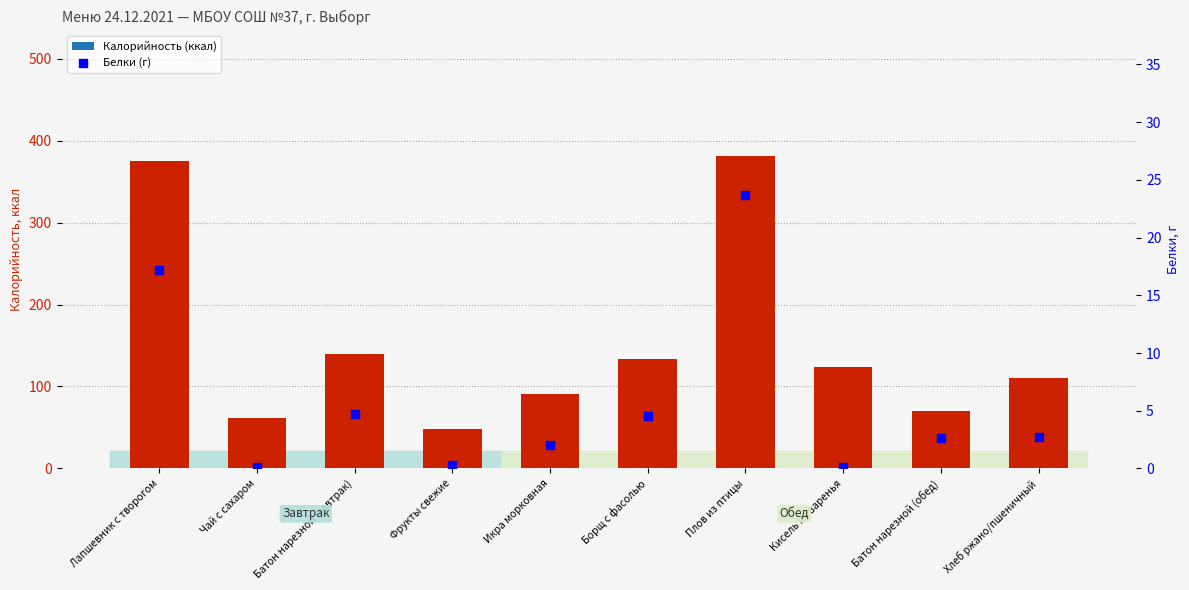

Which series has the largest total across all categories?

Калорийность